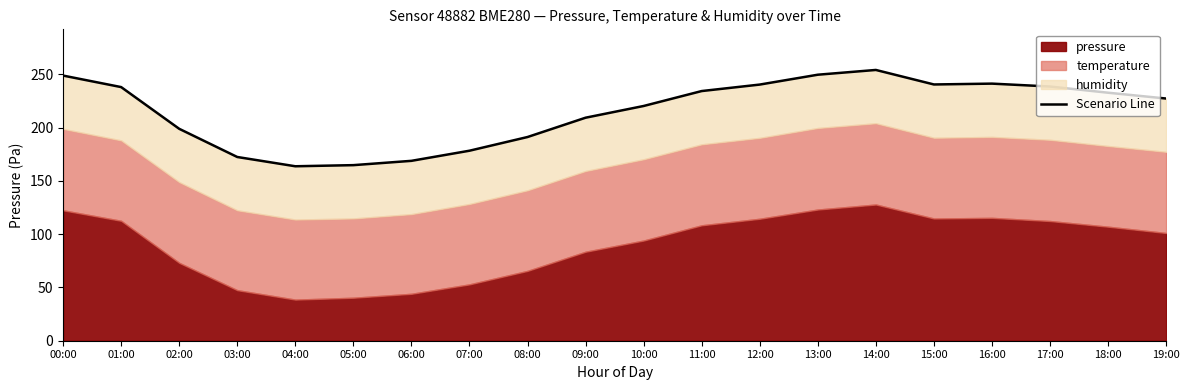

What is the difference between the maximum and minimum values?

90.4